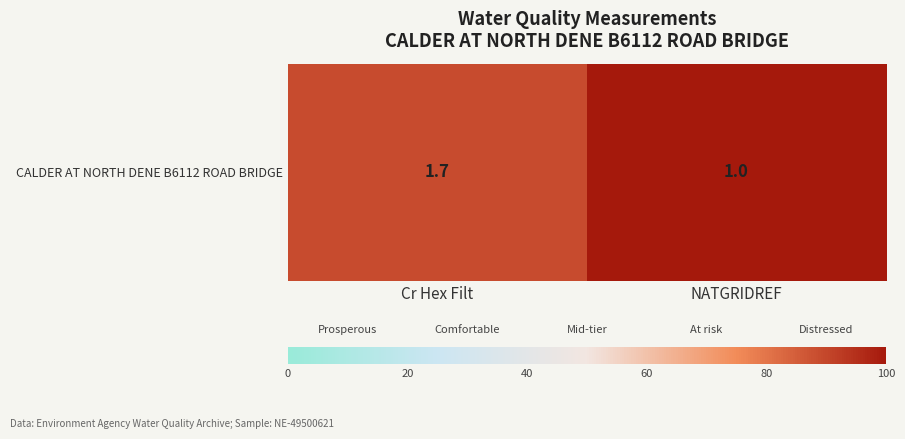

What is the change in value from Cr Hex Filt to NATGRIDREF?

+11.0